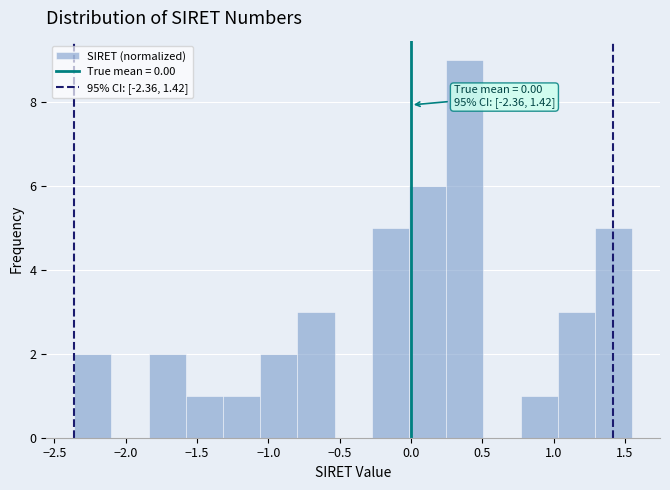

Over which range of the x-axis is the bar tallest?

0.25 to 0.50